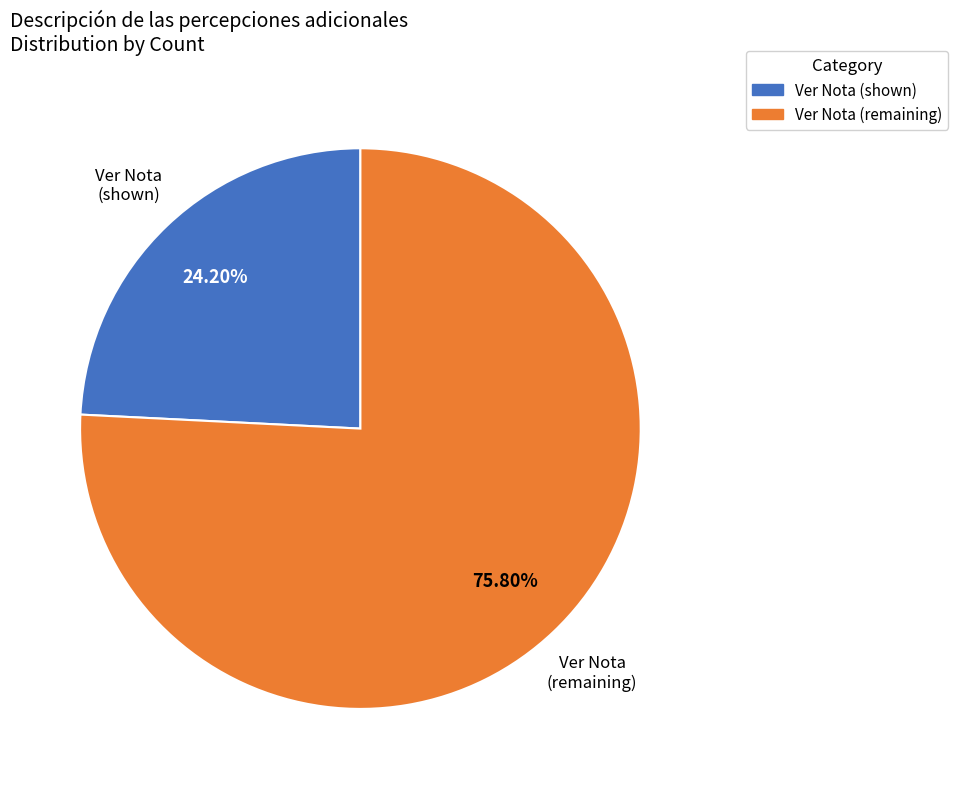

Count the number of slices in the pie.

2